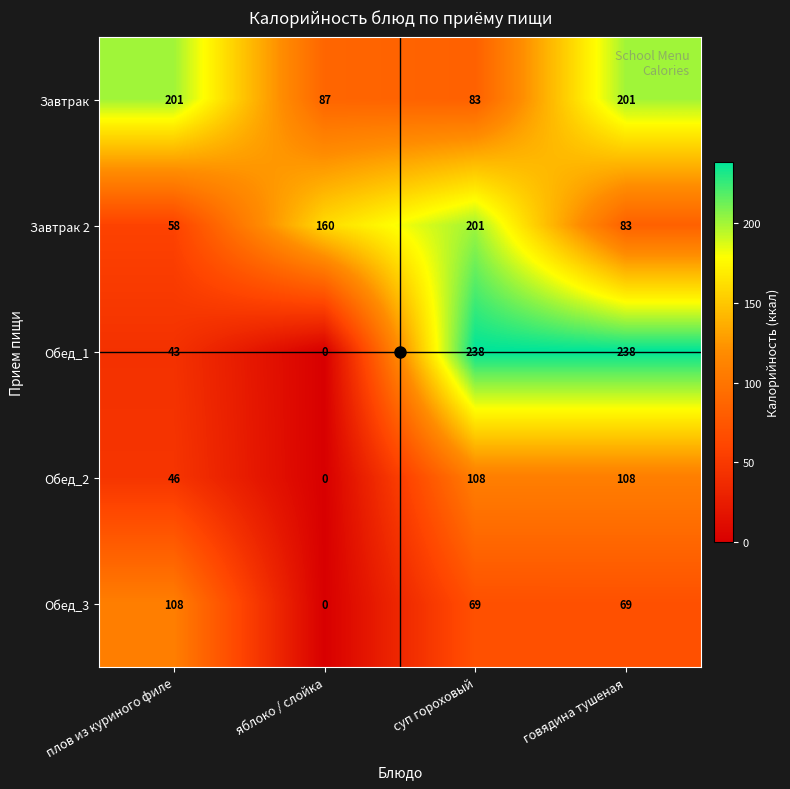

Rank the series at плов из куриного филе from highest to lowest value.

Завтрак, Обед_3, Завтрак 2, Обед_2, Обед_1